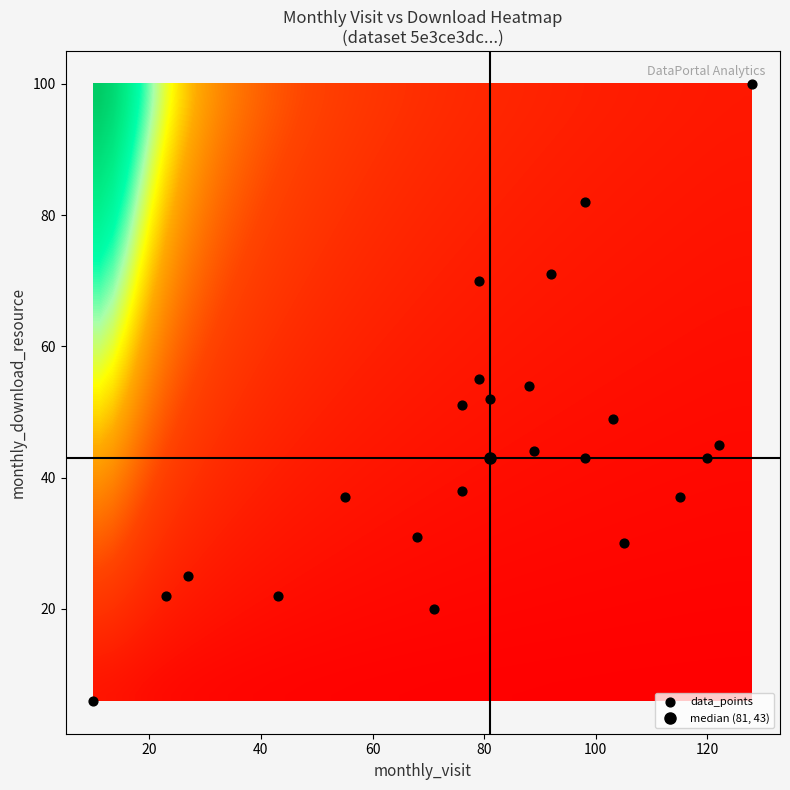

What is the range of Y values (max minus min)?

94